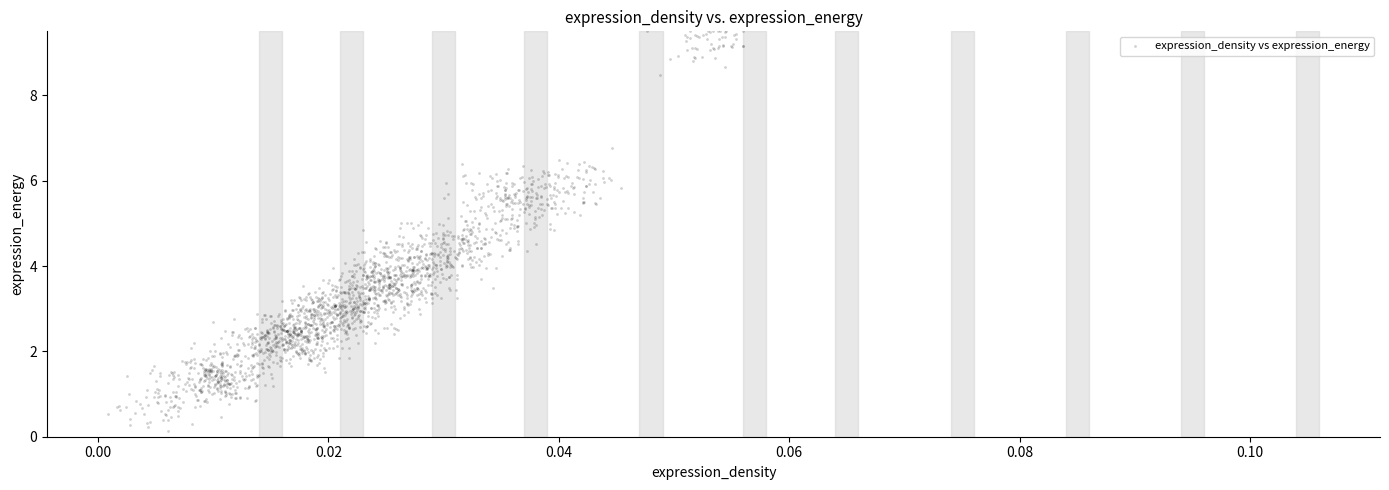

What is the range of Y values (max minus min)?

9.4